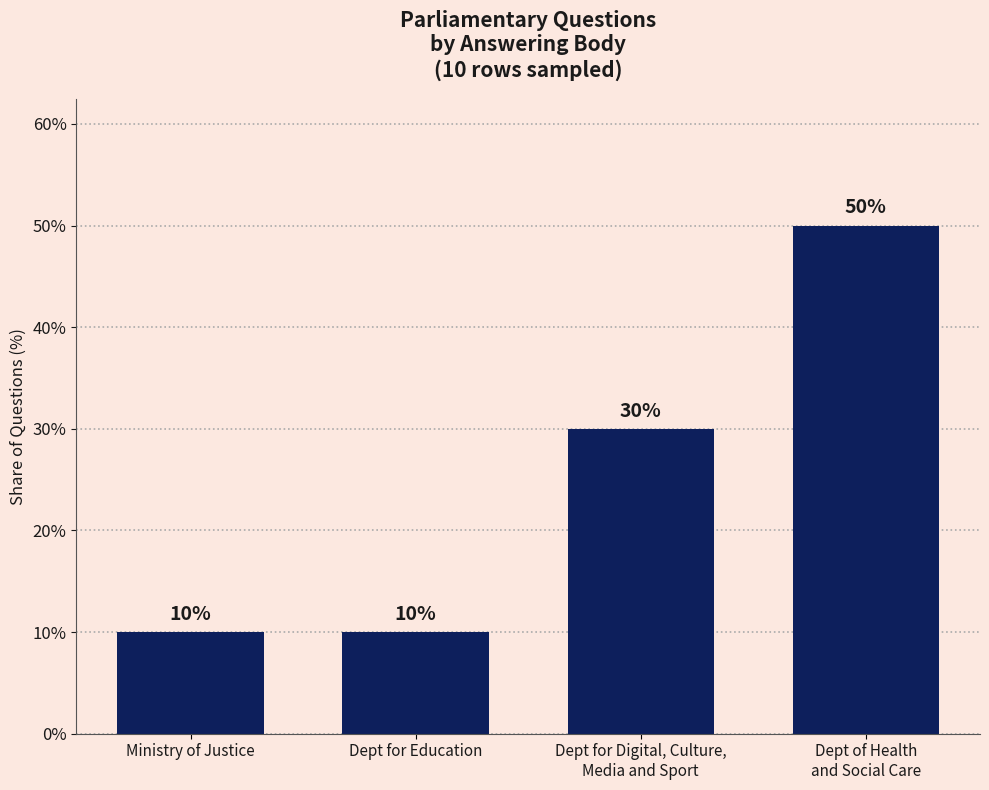

What is the value of the 2nd bar from the left?

10